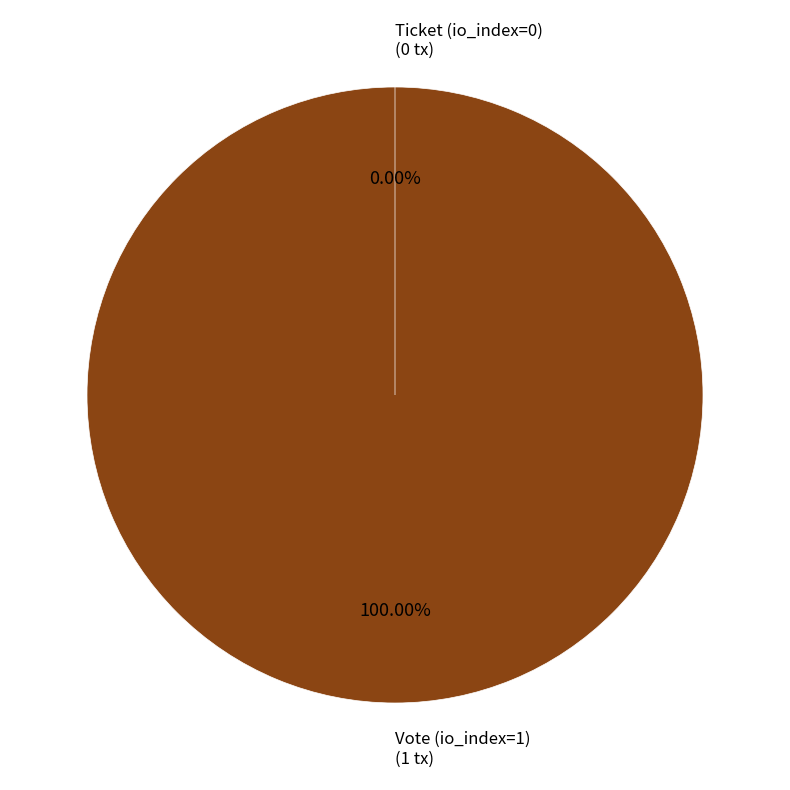

How many slices are in this pie chart?

2